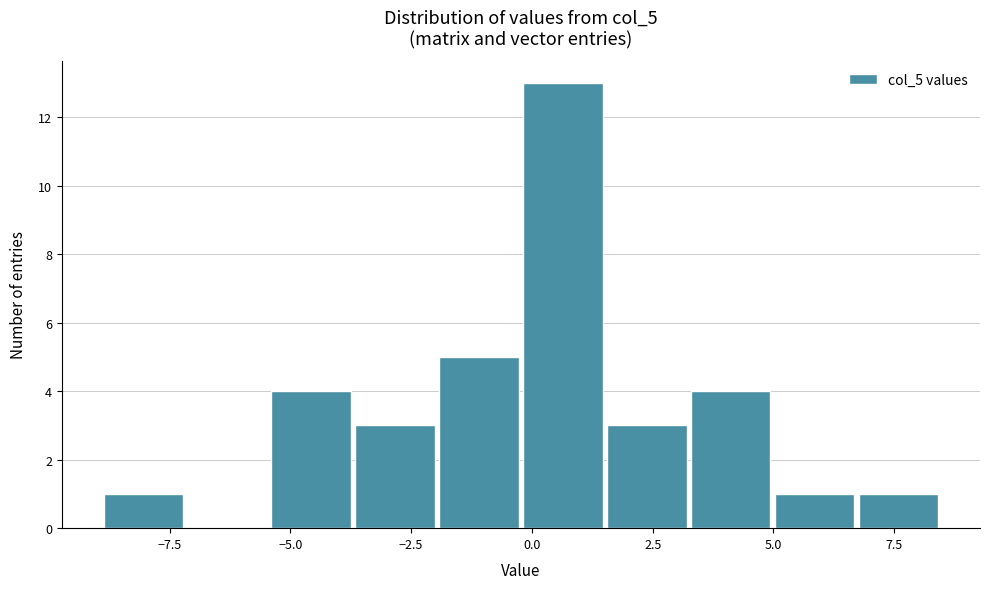

Around what value on the x-axis is the tallest bar? Give the approximate position of its centre, as read against the axis.

0.5